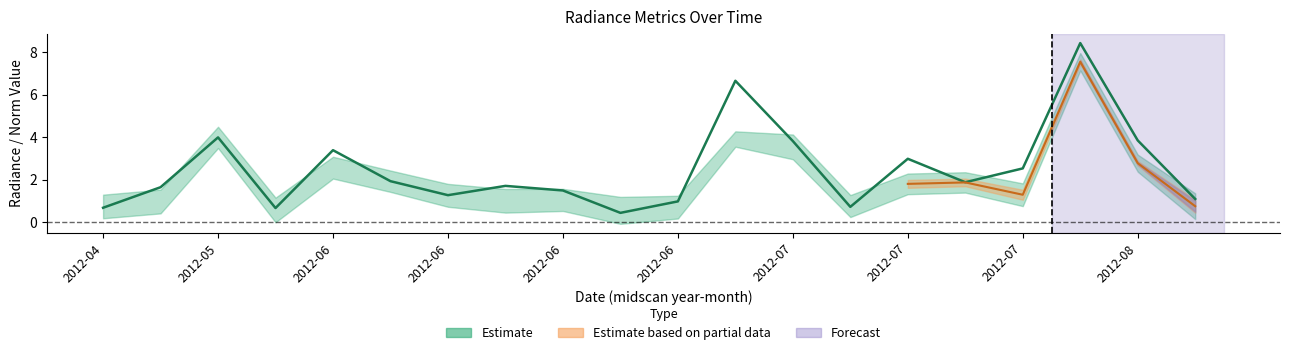

What is the maximum value for dnbrad?

8.4